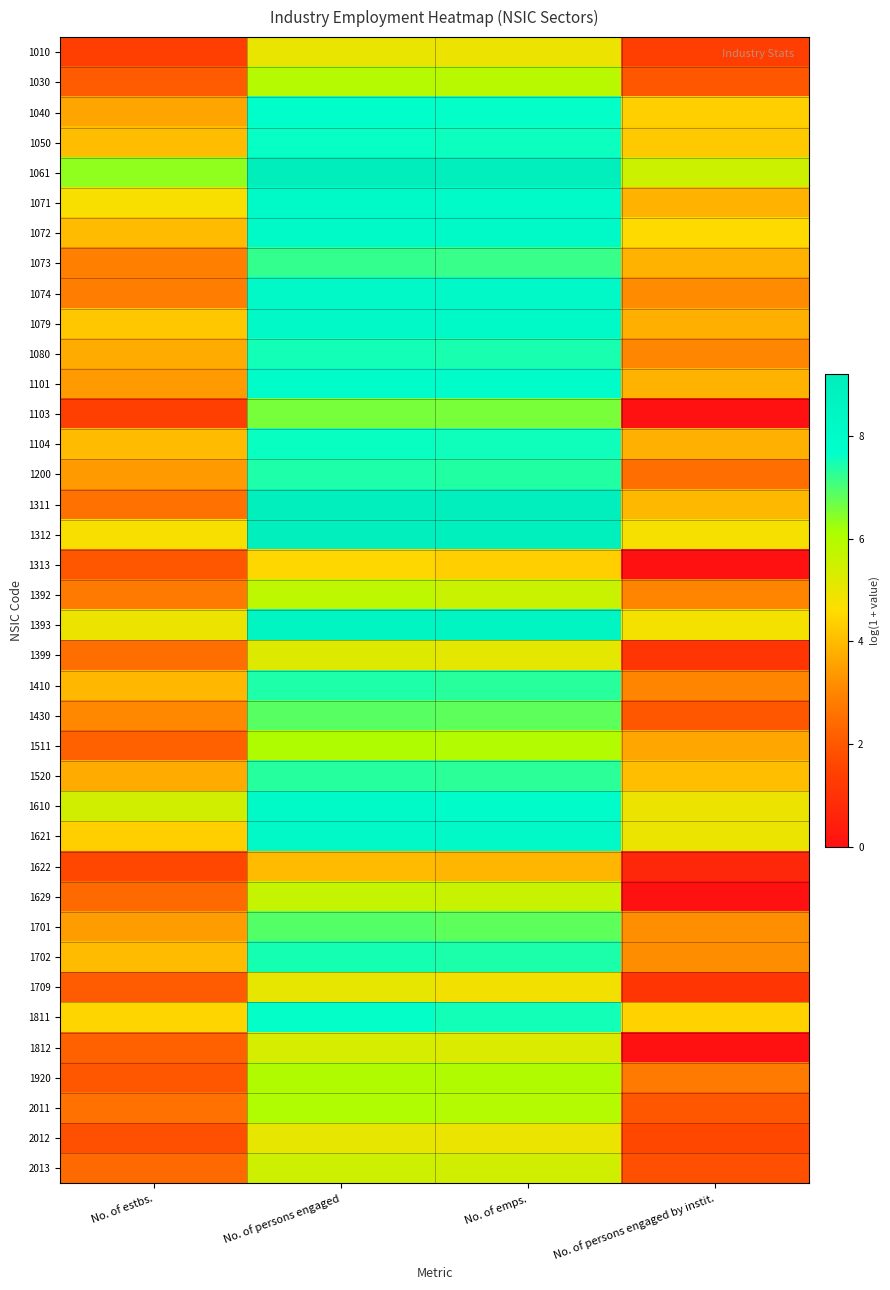

Reading left to right, what are all the values shown in this chart?

1010: No. of estbs.=1.4	No. of persons engaged=5.0	No. of emps.=4.9	No. of persons engaged by instit.=1.4
1030: No. of estbs.=2.1	No. of persons engaged=5.9	No. of emps.=5.9	No. of persons engaged by instit.=1.9
1040: No. of estbs.=3.6	No. of persons engaged=7.7	No. of emps.=7.6	No. of persons engaged by instit.=4.4
1050: No. of estbs.=4.0	No. of persons engaged=7.6	No. of emps.=7.6	No. of persons engaged by instit.=4.2
1061: No. of estbs.=6.4	No. of persons engaged=9.2	No. of emps.=9.1	No. of persons engaged by instit.=5.5
1071: No. of estbs.=4.7	No. of persons engaged=8.1	No. of emps.=8.0	No. of persons engaged by instit.=3.9
1072: No. of estbs.=4.0	No. of persons engaged=8.1	No. of emps.=8.1	No. of persons engaged by instit.=4.6
1073: No. of estbs.=2.9	No. of persons engaged=7.2	No. of emps.=7.2	No. of persons engaged by instit.=3.9
1074: No. of estbs.=2.8	No. of persons engaged=8.2	No. of emps.=8.2	No. of persons engaged by instit.=3.1
1079: No. of estbs.=4.2	No. of persons engaged=8.1	No. of emps.=8.1	No. of persons engaged by instit.=3.8
1080: No. of estbs.=3.7	No. of persons engaged=7.5	No. of emps.=7.5	No. of persons engaged by instit.=3.0
1101: No. of estbs.=3.4	No. of persons engaged=7.9	No. of emps.=7.9	No. of persons engaged by instit.=3.9
1103: No. of estbs.=1.4	No. of persons engaged=6.6	No. of emps.=6.6	No. of persons engaged by instit.=0.0
1104: No. of estbs.=4.0	No. of persons engaged=7.6	No. of emps.=7.5	No. of persons engaged by instit.=3.8
1200: No. of estbs.=3.4	No. of persons engaged=7.4	No. of emps.=7.4	No. of persons engaged by instit.=2.5
1311: No. of estbs.=2.6	No. of persons engaged=9.1	No. of emps.=9.1	No. of persons engaged by instit.=4.0
1312: No. of estbs.=4.7	No. of persons engaged=9.0	No. of emps.=9.0	No. of persons engaged by instit.=4.8
1313: No. of estbs.=1.9	No. of persons engaged=4.5	No. of emps.=4.4	No. of persons engaged by instit.=0.0
1392: No. of estbs.=2.8	No. of persons engaged=5.8	No. of emps.=5.6	No. of persons engaged by instit.=3.0
1393: No. of estbs.=4.9	No. of persons engaged=8.5	No. of emps.=8.5	No. of persons engaged by instit.=4.8
1399: No. of estbs.=2.5	No. of persons engaged=5.2	No. of emps.=5.1	No. of persons engaged by instit.=1.1
1410: No. of estbs.=3.9	No. of persons engaged=7.4	No. of emps.=7.3	No. of persons engaged by instit.=3.0
1430: No. of estbs.=3.1	No. of persons engaged=6.9	No. of emps.=6.8	No. of persons engaged by instit.=1.9
1511: No. of estbs.=2.2	No. of persons engaged=6.0	No. of emps.=6.0	No. of persons engaged by instit.=3.6
1520: No. of estbs.=3.7	No. of persons engaged=7.3	No. of emps.=7.3	No. of persons engaged by instit.=4.1
1610: No. of estbs.=5.4	No. of persons engaged=8.1	No. of emps.=7.9	No. of persons engaged by instit.=4.9
1621: No. of estbs.=4.4	No. of persons engaged=8.2	No. of emps.=8.1	No. of persons engaged by instit.=5.0
1622: No. of estbs.=1.6	No. of persons engaged=4.0	No. of emps.=3.9	No. of persons engaged by instit.=0.7
1629: No. of estbs.=2.4	No. of persons engaged=5.7	No. of emps.=5.6	No. of persons engaged by instit.=0.0
1701: No. of estbs.=3.5	No. of persons engaged=6.9	No. of emps.=6.8	No. of persons engaged by instit.=3.2
1702: No. of estbs.=4.0	No. of persons engaged=7.5	No. of emps.=7.4	No. of persons engaged by instit.=3.2
1709: No. of estbs.=2.1	No. of persons engaged=5.0	No. of emps.=4.8	No. of persons engaged by instit.=1.1
1811: No. of estbs.=4.5	No. of persons engaged=7.6	No. of emps.=7.5	No. of persons engaged by instit.=4.4
1812: No. of estbs.=2.2	No. of persons engaged=5.3	No. of emps.=5.2	No. of persons engaged by instit.=0.0
1920: No. of estbs.=1.9	No. of persons engaged=6.0	No. of emps.=6.0	No. of persons engaged by instit.=2.8
2011: No. of estbs.=2.6	No. of persons engaged=6.0	No. of emps.=5.9	No. of persons engaged by instit.=1.9
2012: No. of estbs.=1.8	No. of persons engaged=5.0	No. of emps.=4.9	No. of persons engaged by instit.=1.6
2013: No. of estbs.=2.4	No. of persons engaged=5.5	No. of emps.=5.4	No. of persons engaged by instit.=1.8